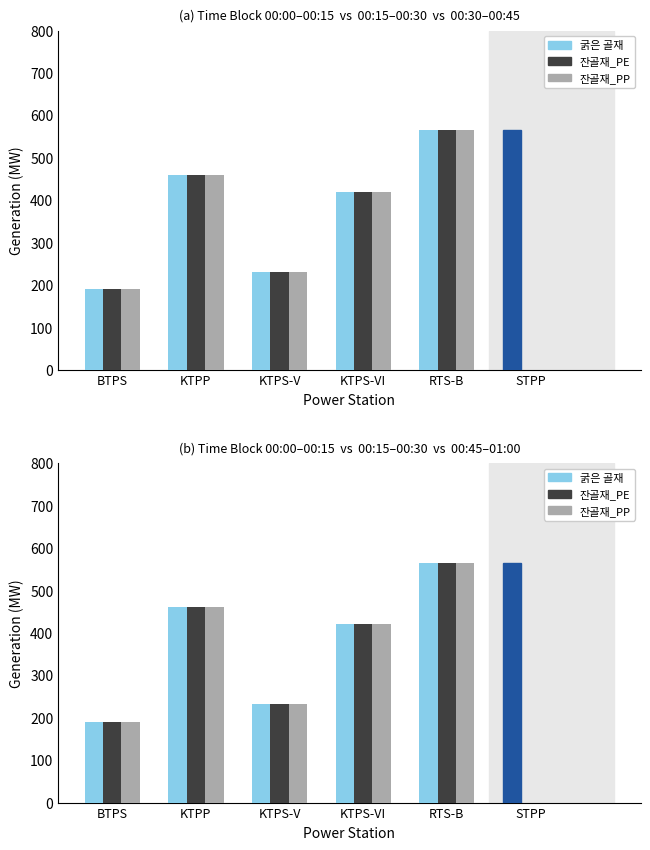

Is the value of 굵은 골재 at RTS-B greater than the value of 잔골재_PP at KTPS-V?

Yes